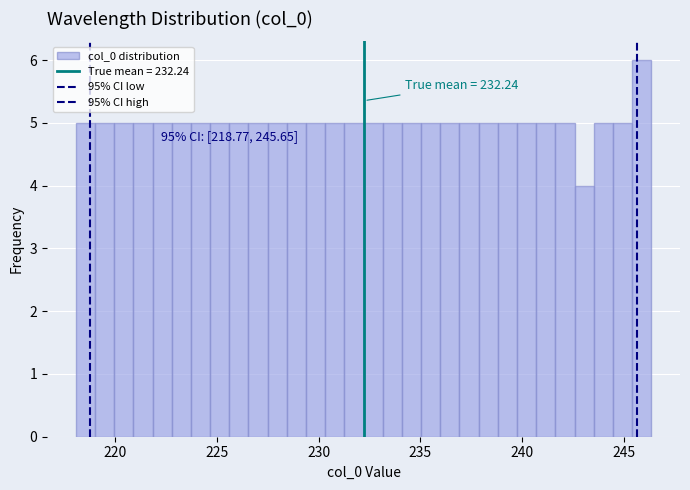

Around what value on the x-axis is the tallest bar? Give the approximate position of its centre, as read against the axis.

246.0